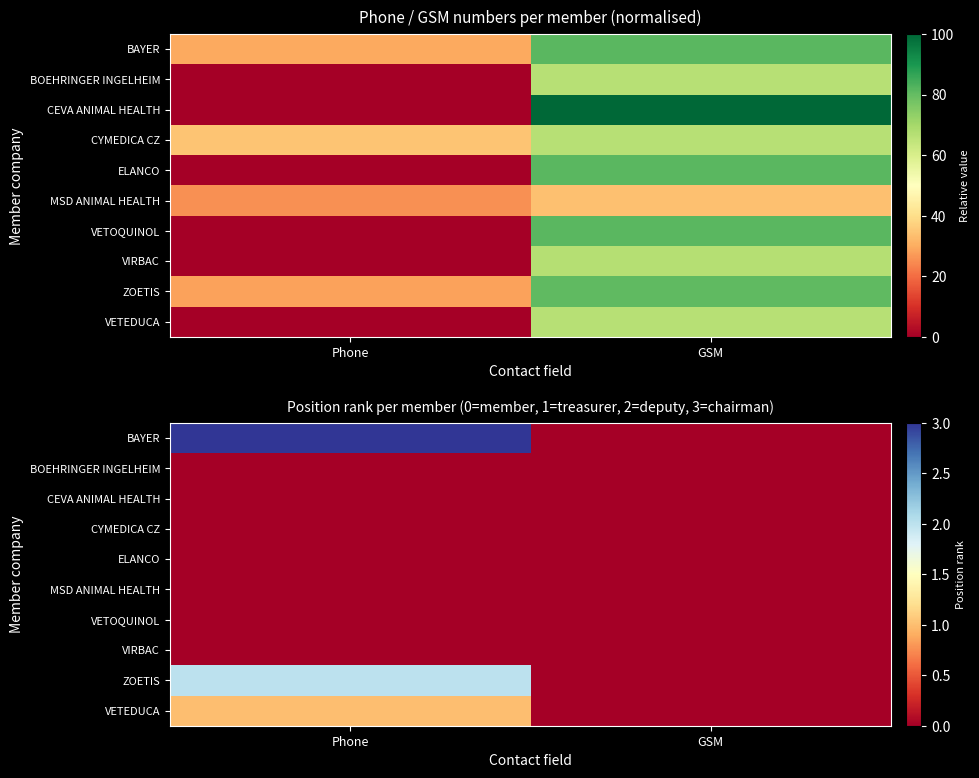

What is the difference between the ZOETIS values at GSM and Phone?

2